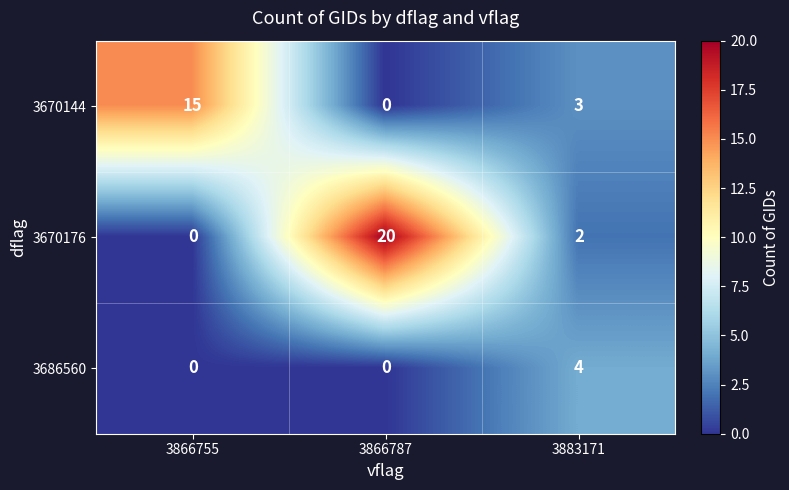

What is the spread (max minus min) of values at 3866755?

15